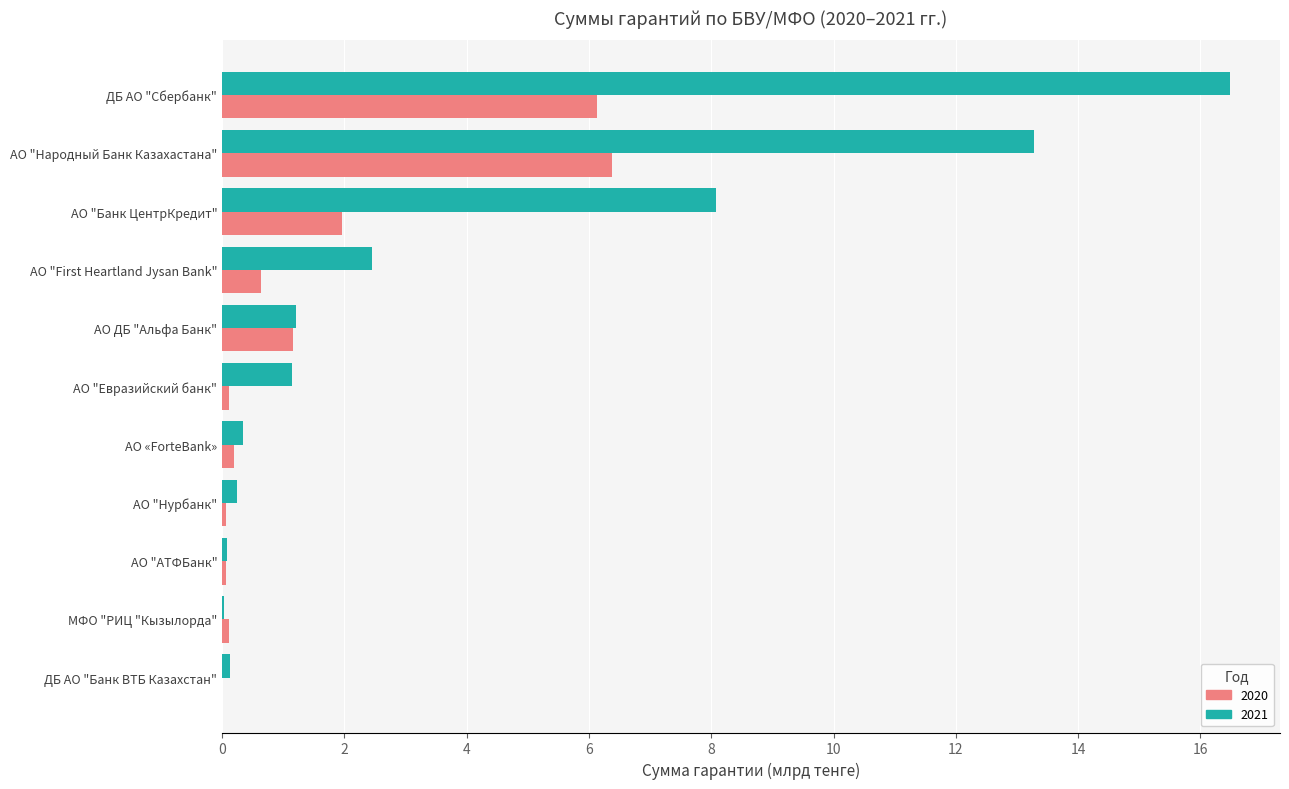

Which category has the highest value across all series?

ДБ АО "Сбербанк"